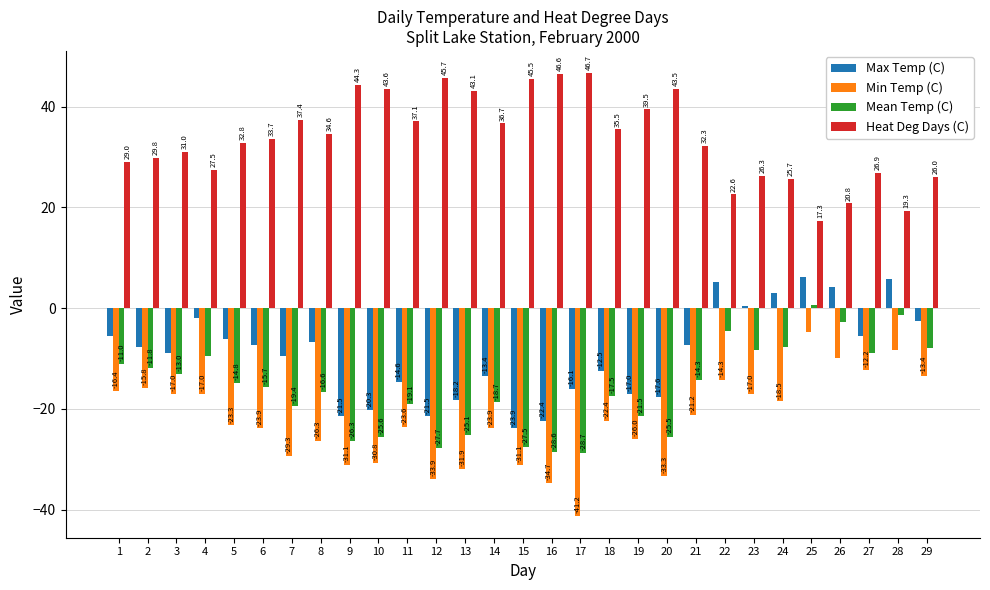

Between 1 and 12, which series saw the biggest shift?

Min Temp (C)